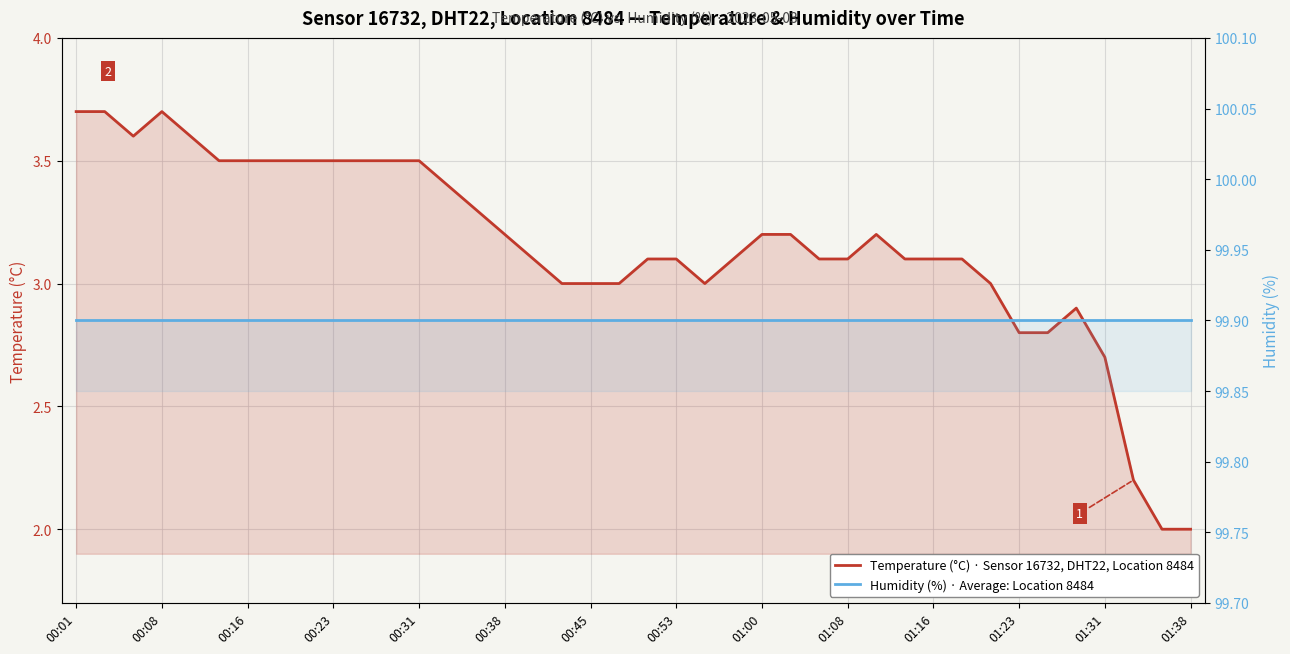

At which category is the sum across all series the highest?

00:01